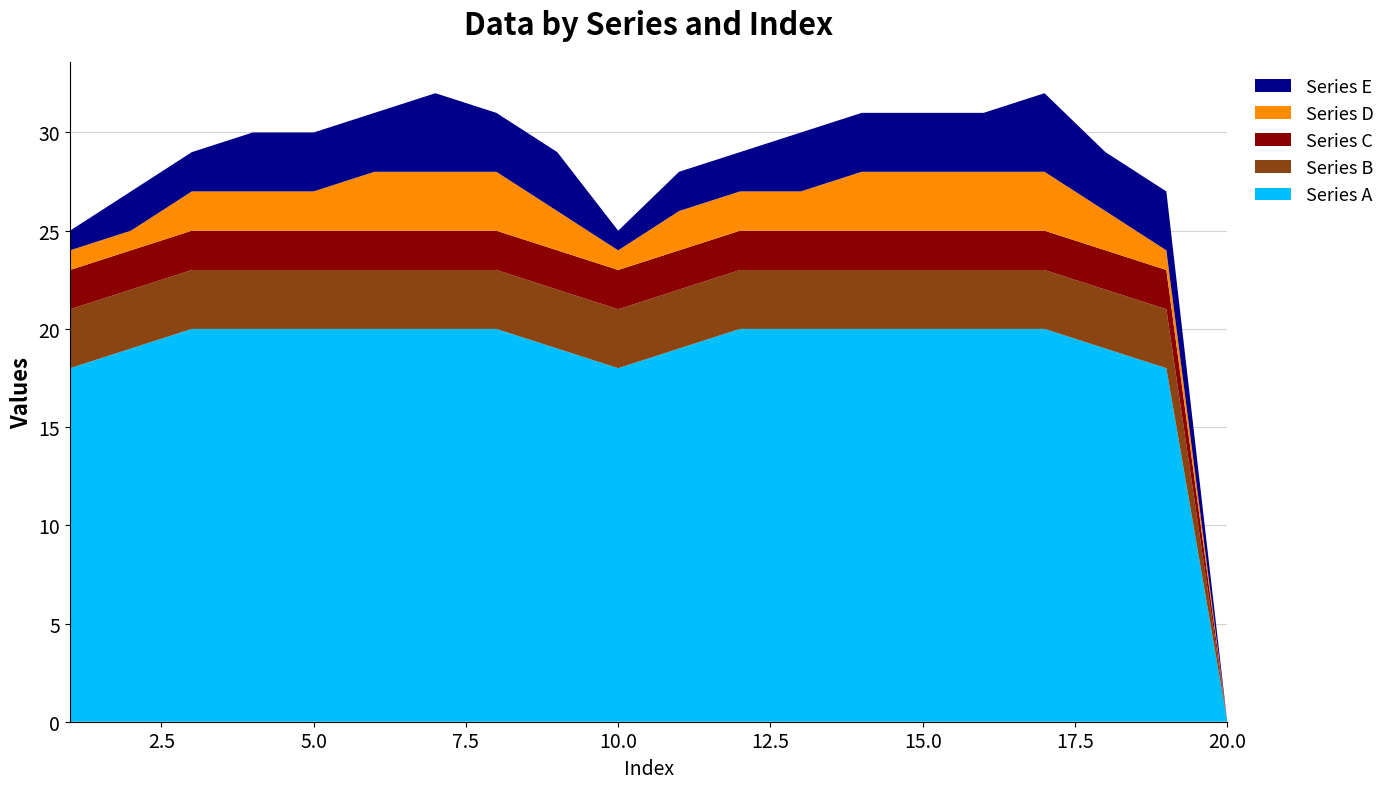

Reading left to right, extract all data points from this chart.

Series A: 1=18	2=19	3=20	4=20	5=20	6=20	7=20	8=20	9=19	10=18	11=19	12=20	13=20	14=20	15=20	16=20	17=20	18=19	19=18	20=0
Series B: 1=3	2=3	3=3	4=3	5=3	6=3	7=3	8=3	9=3	10=3	11=3	12=3	13=3	14=3	15=3	16=3	17=3	18=3	19=3	20=0
Series C: 1=2	2=2	3=2	4=2	5=2	6=2	7=2	8=2	9=2	10=2	11=2	12=2	13=2	14=2	15=2	16=2	17=2	18=2	19=2	20=0
Series D: 1=1	2=1	3=2	4=2	5=2	6=3	7=3	8=3	9=2	10=1	11=2	12=2	13=2	14=3	15=3	16=3	17=3	18=2	19=1	20=0
Series E: 1=1	2=2	3=2	4=3	5=3	6=3	7=4	8=3	9=3	10=1	11=2	12=2	13=3	14=3	15=3	16=3	17=4	18=3	19=3	20=0